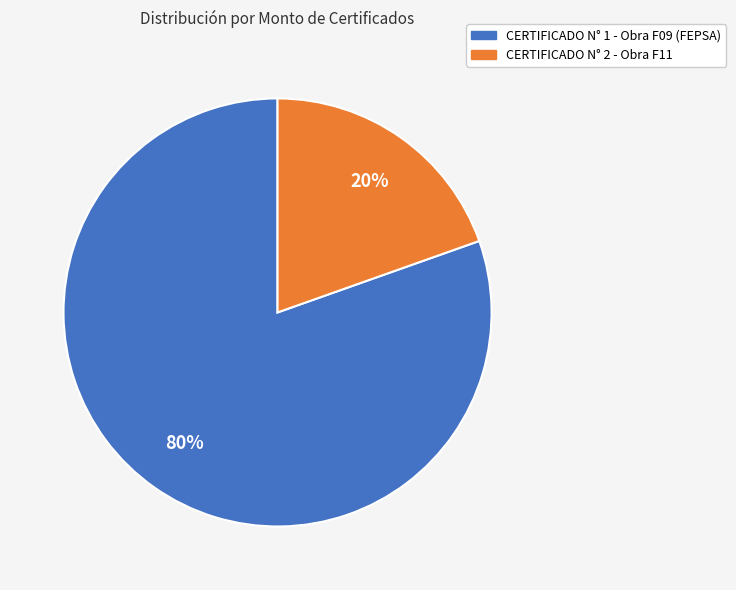

Is CERTIFICADO N° 2 - Obra F11 the majority of the pie?

No